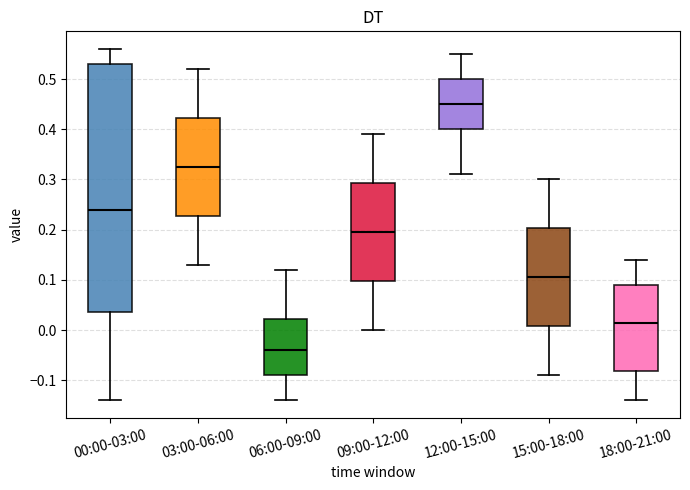

Which box's median line is the lowest?

06:00-09:00